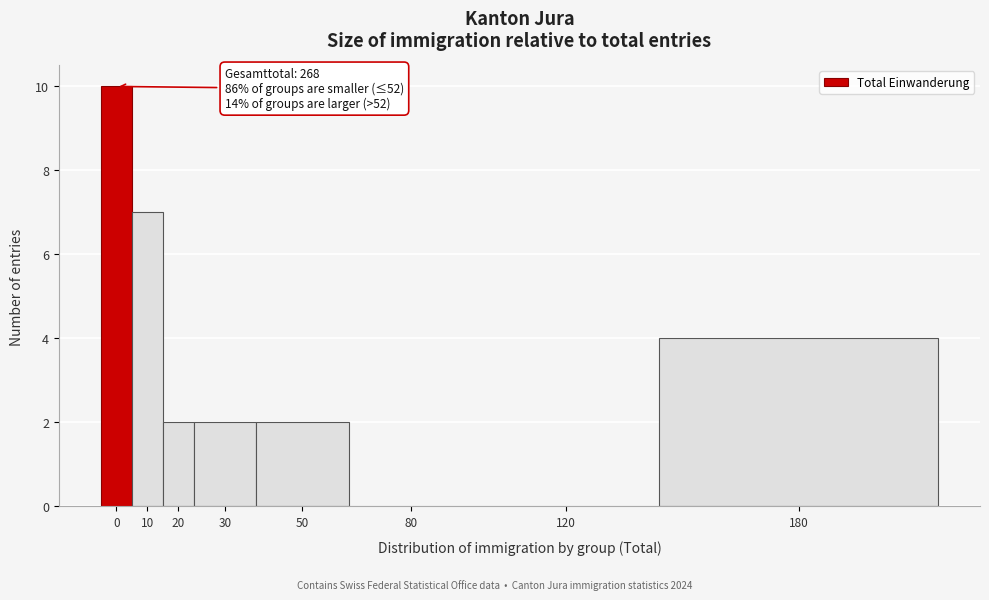

Reading right to left, what are all the values shown in this chart?

180=4	120=0	80=0	50=2	30=2	20=2	10=7	0=10